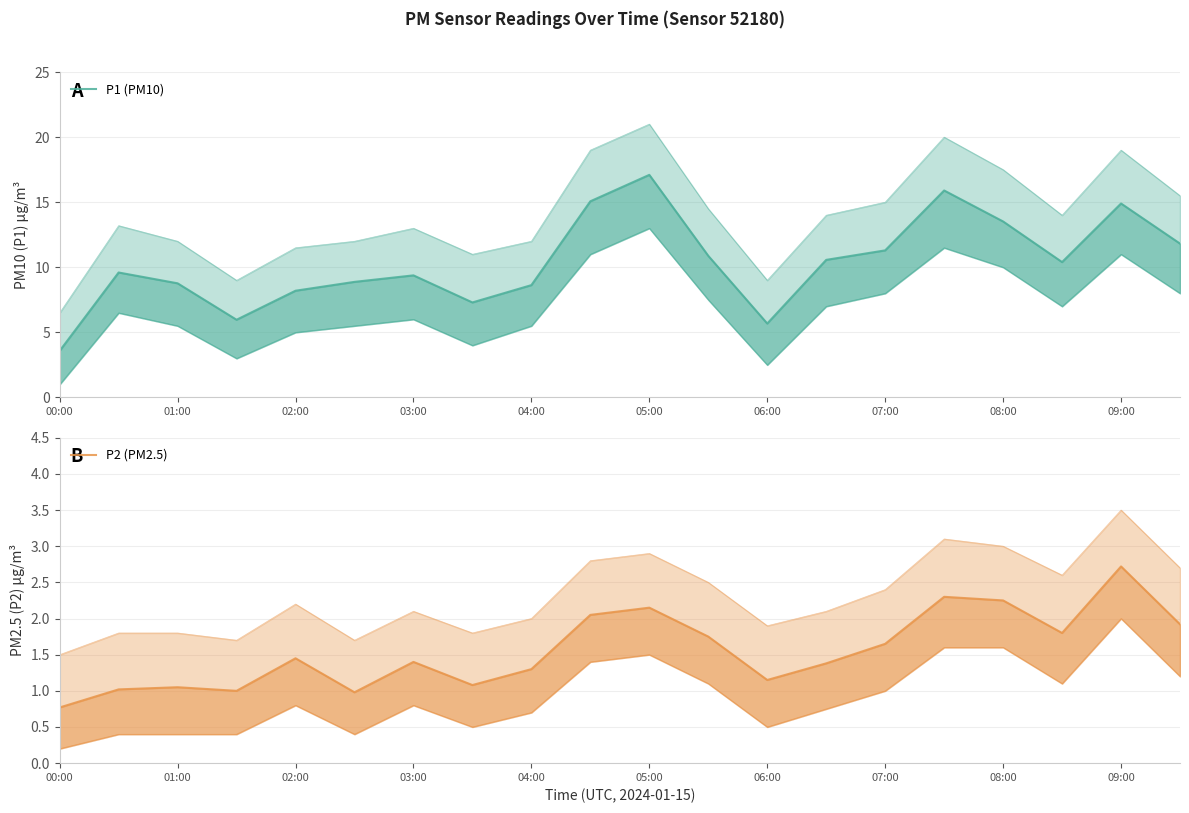

Which series has the largest total across all categories?

P1 (PM10)